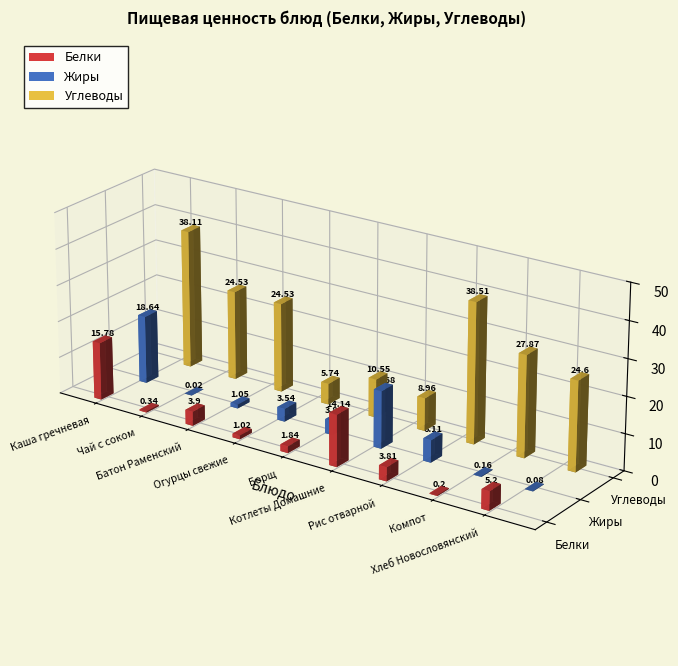

Rank the series at Каша гречневая from highest to lowest value.

Углеводы, Жиры, Белки